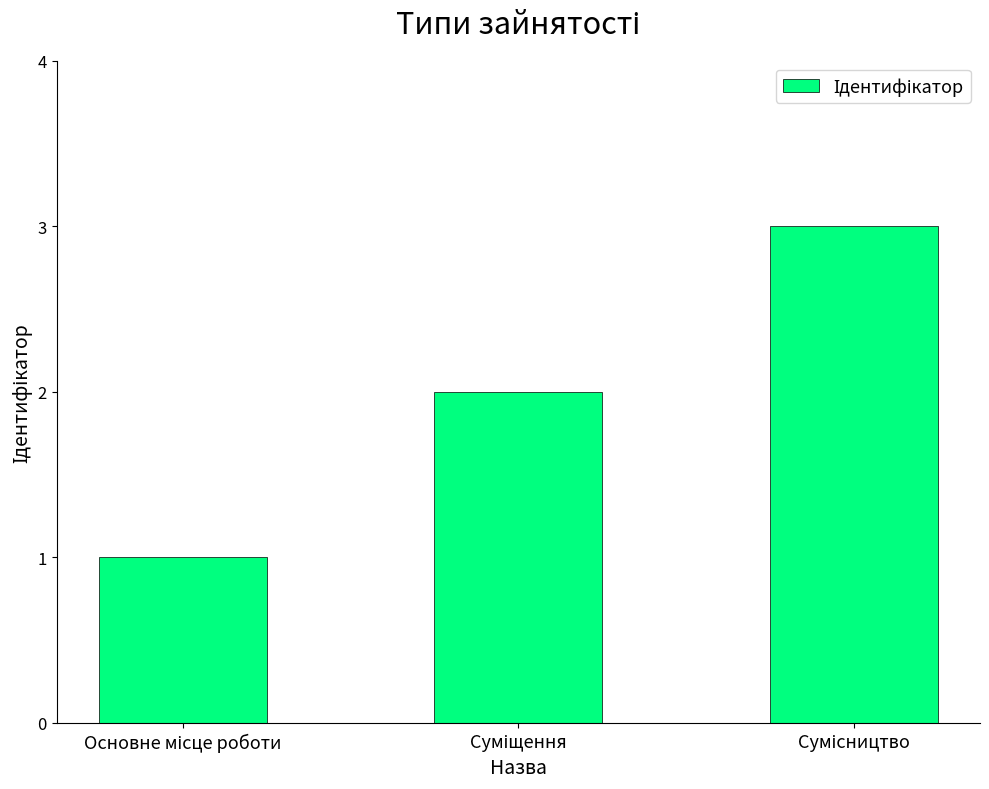

What is the greatest value displayed?

3